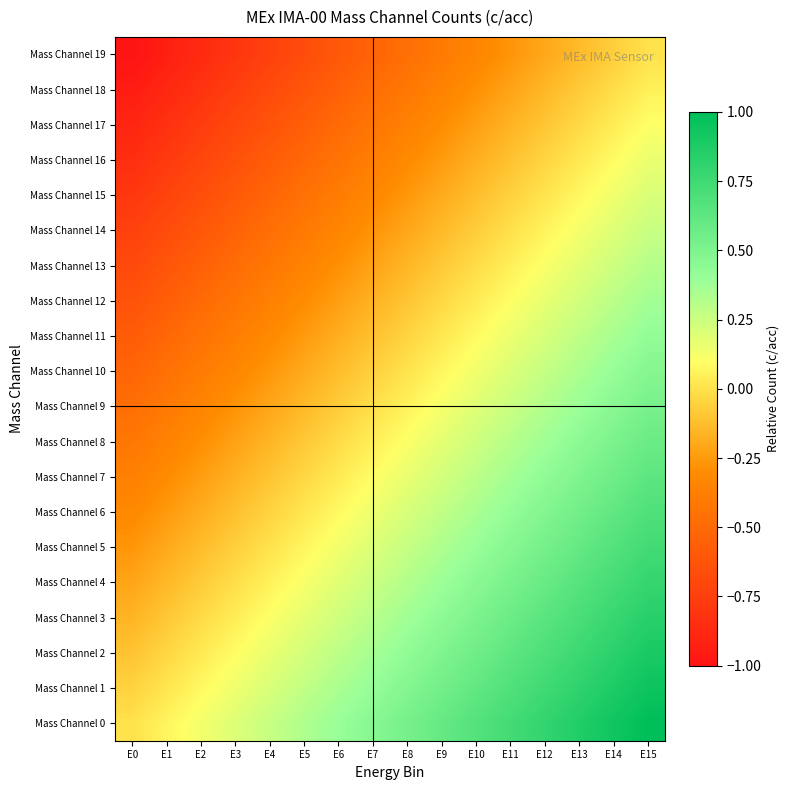

Rank the series at E1 from lowest to highest value.

Mass Channel 19, Mass Channel 18, Mass Channel 17, Mass Channel 16, Mass Channel 15, Mass Channel 14, Mass Channel 13, Mass Channel 12, Mass Channel 11, Mass Channel 10, Mass Channel 9, Mass Channel 8, Mass Channel 7, Mass Channel 6, Mass Channel 5, Mass Channel 4, Mass Channel 3, Mass Channel 2, Mass Channel 1, Mass Channel 0